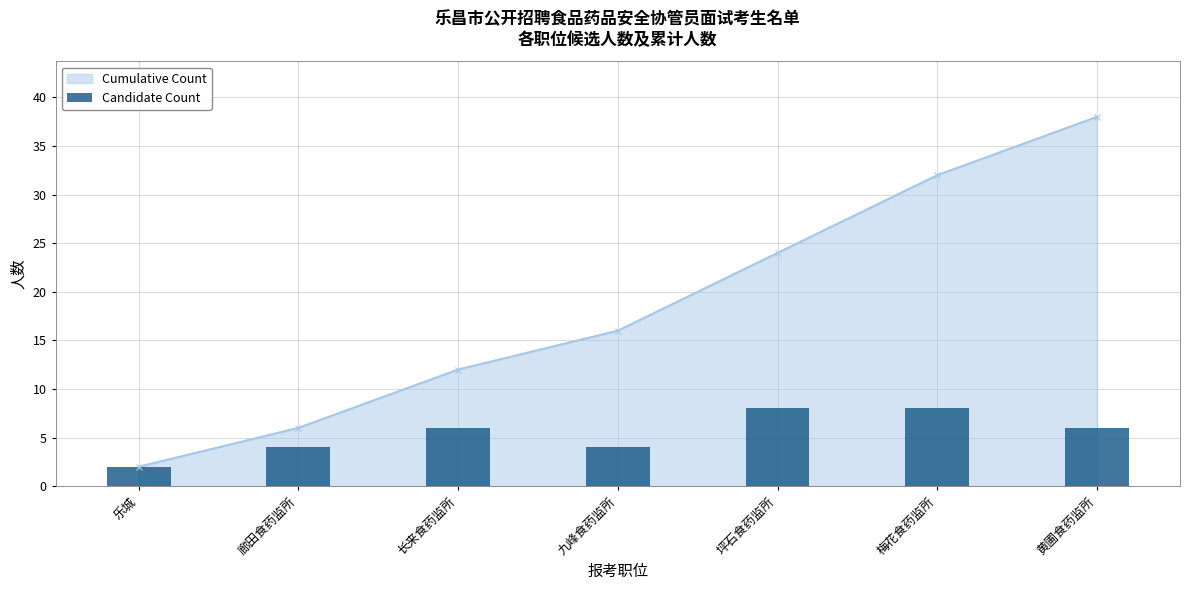

At which label is the value closest to 5?

廊田食药监所